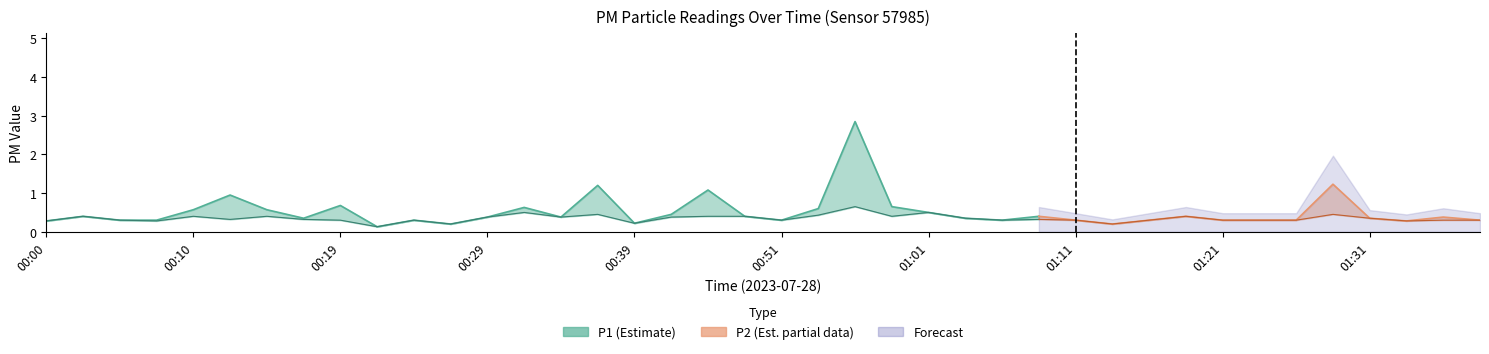

How many lines are shown in the chart?

2